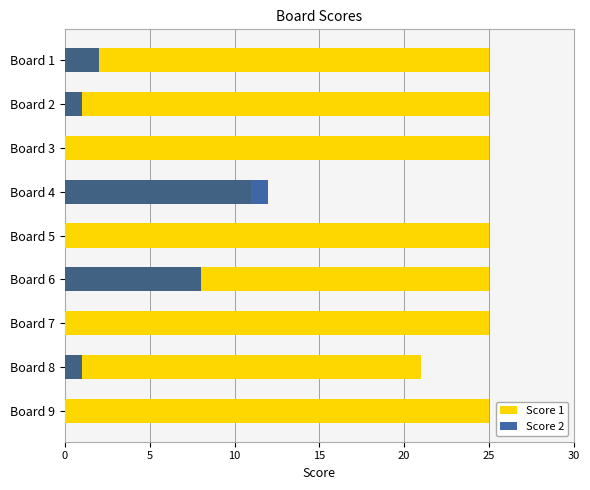

What is the total value across all series at Board 1?

27